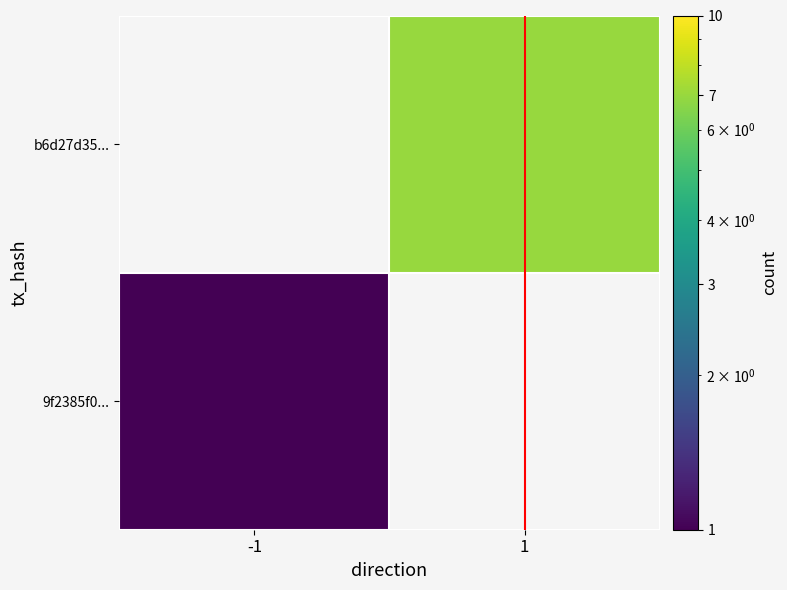

At -1, list the series in order from smallest to largest.

9f2385f0..., b6d27d35...